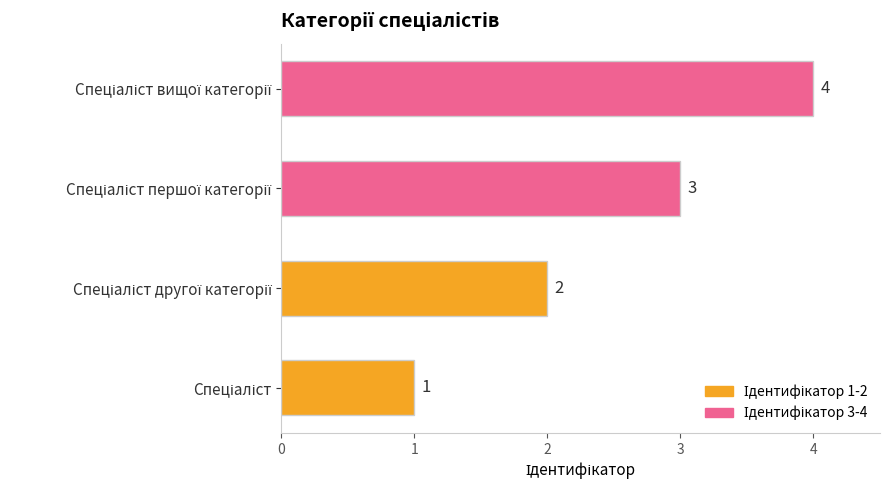

What is the difference between the maximum and second lowest values?

2